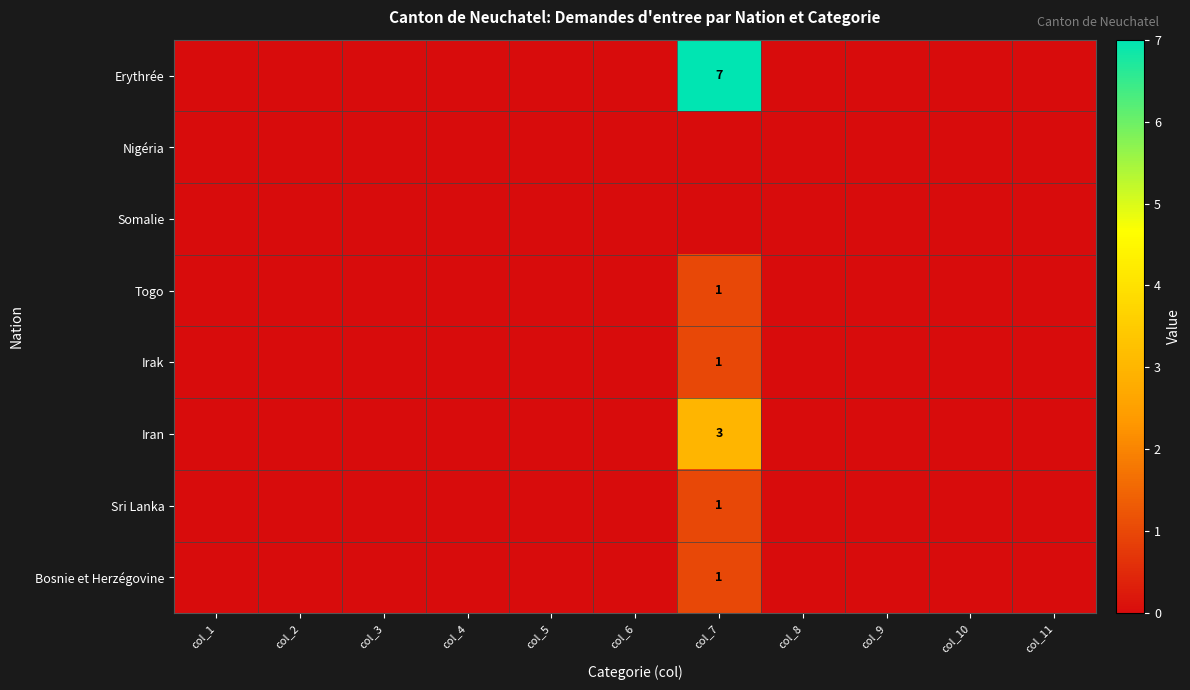

Which label corresponds to the smallest value in the chart?

col_1